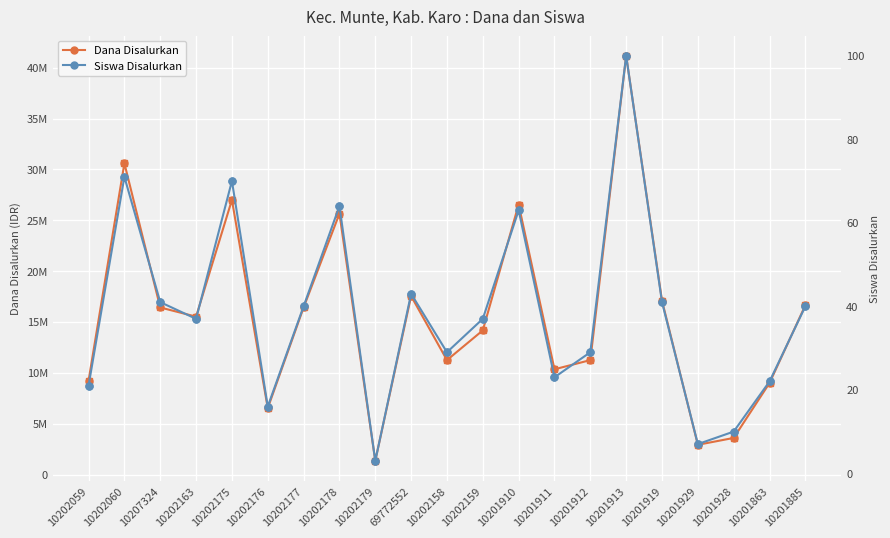

Is the value of Siswa Disalurkan at 69772552 greater than the value of Dana Disalurkan at 10202175?

No